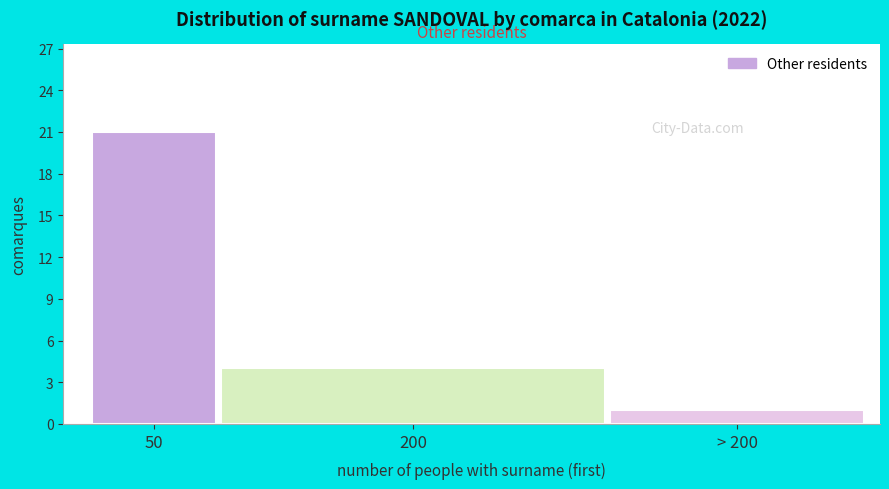

Reading left to right, what are all the values shown in this chart?

50=21	200=4	> 200=1